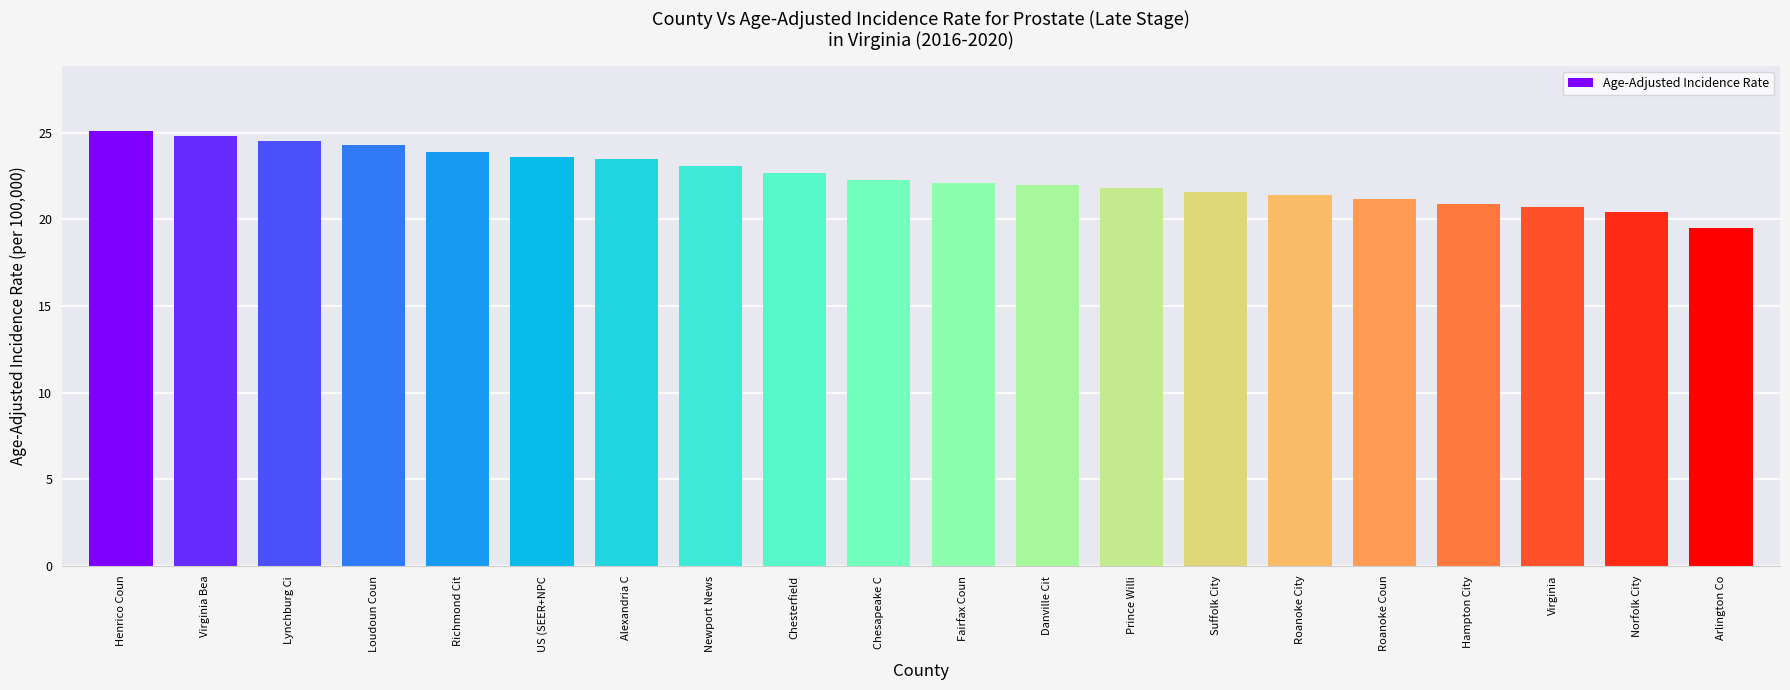

Approximately how many times larger is the value at Hampton City compared to Loudoun Coun?

0.9